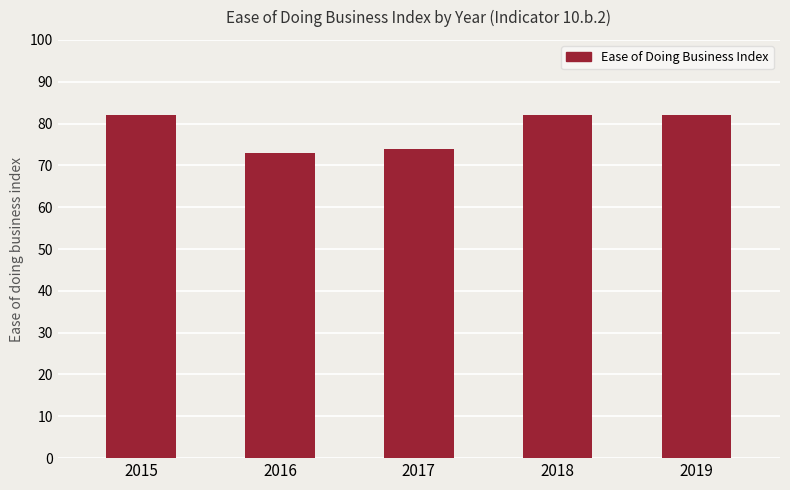

Approximately how many times larger is the value at 2017 compared to 2016?

1.0